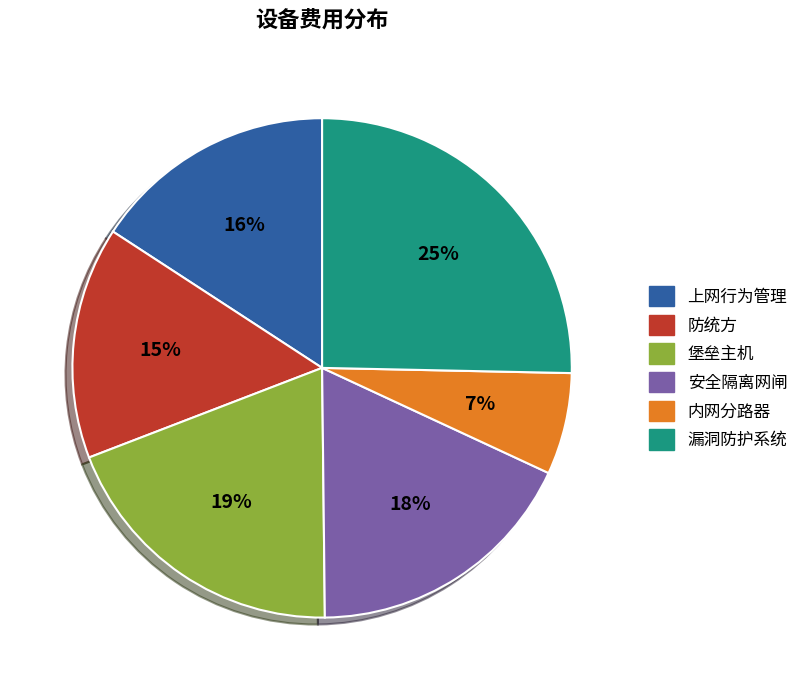

To the nearest percent, what percentage of the pie is 安全隔离网闸?

18%